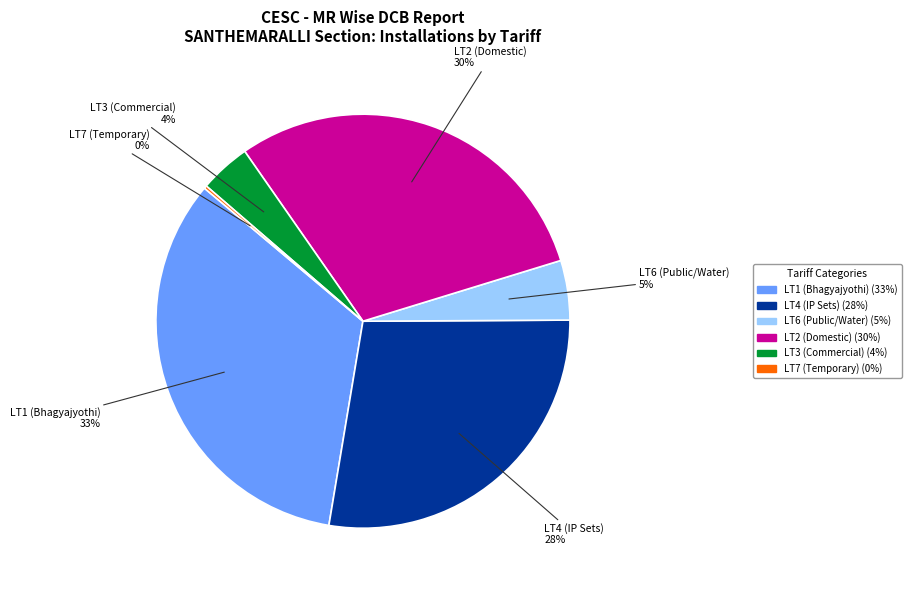

Is there a majority slice in this chart?

No